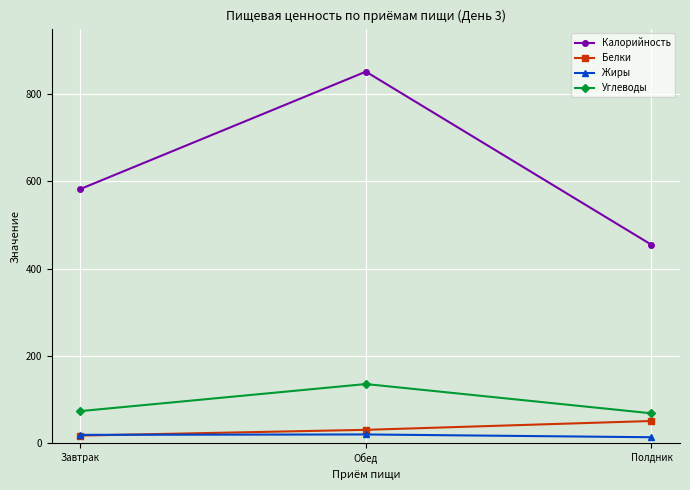

At which label is Жиры closest to 17?

Завтрак